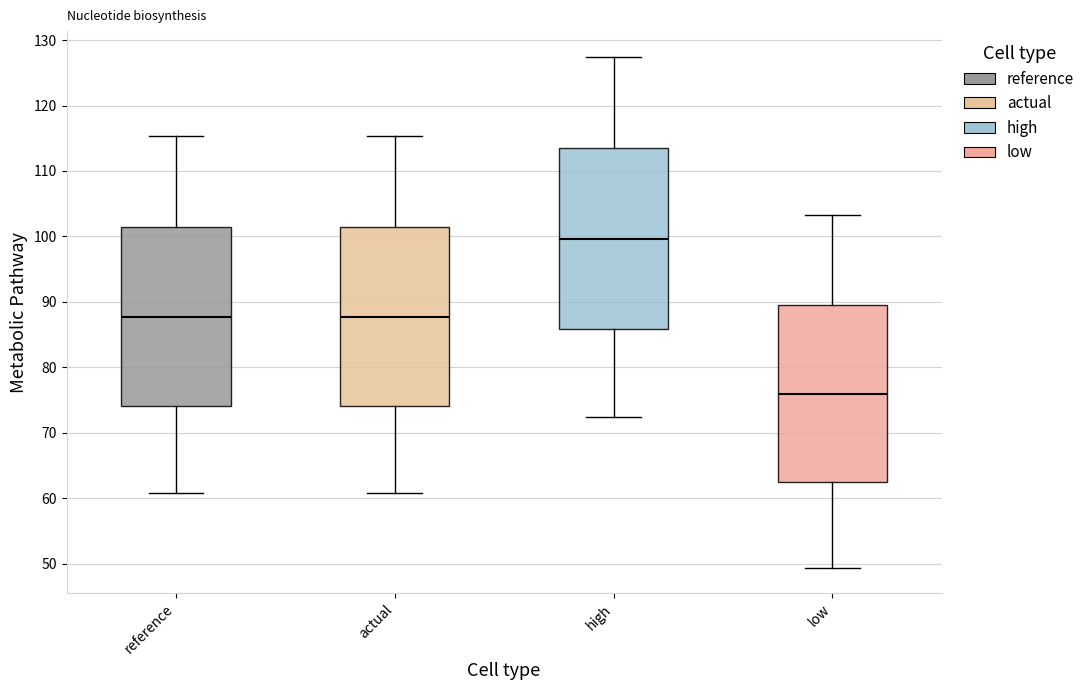

Where does the median line of the box for reference sit on the y-axis? The values are not printed on the chart, so give them approximately, as read against the axis.

88